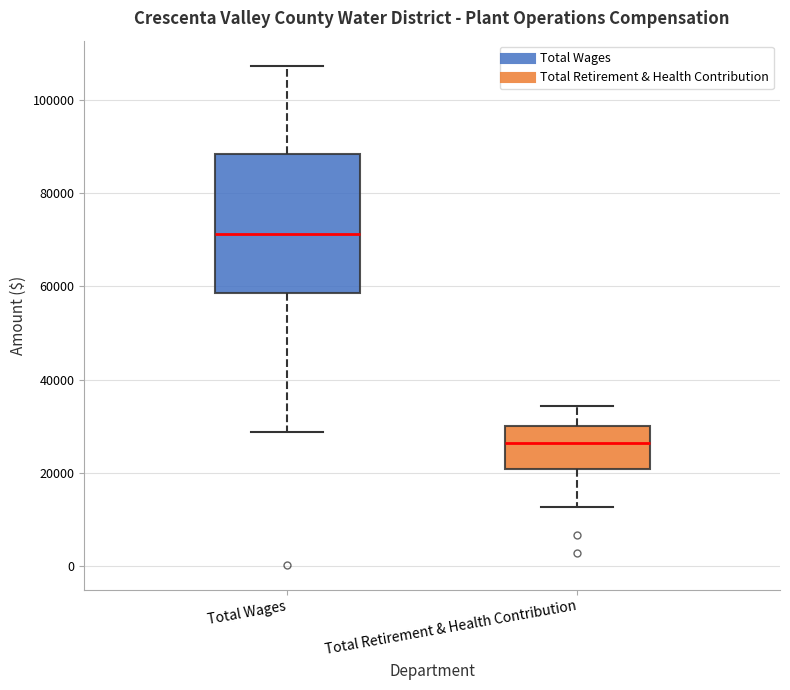

Where does the lower whisker of the box for Total Retirement & Health Contribution end on the y-axis? The values are not printed on the chart, so give them approximately, as read against the axis.

12000